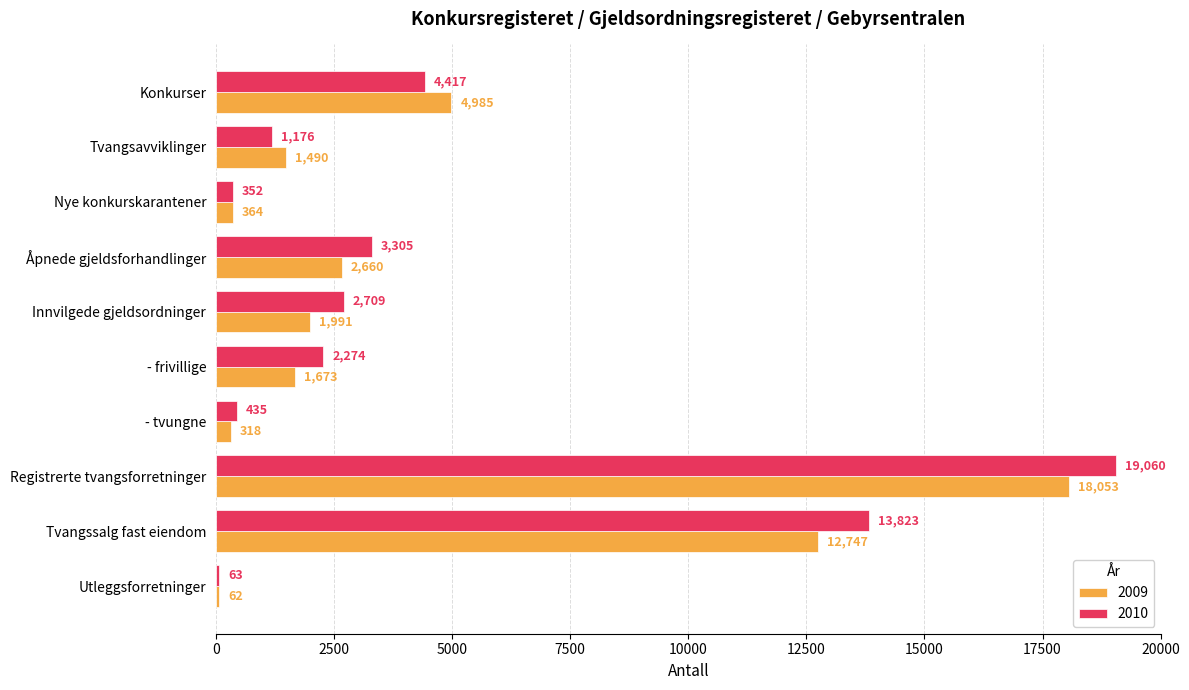

Where is 2010 nearest to the value 9561?

Tvangssalg fast eiendom